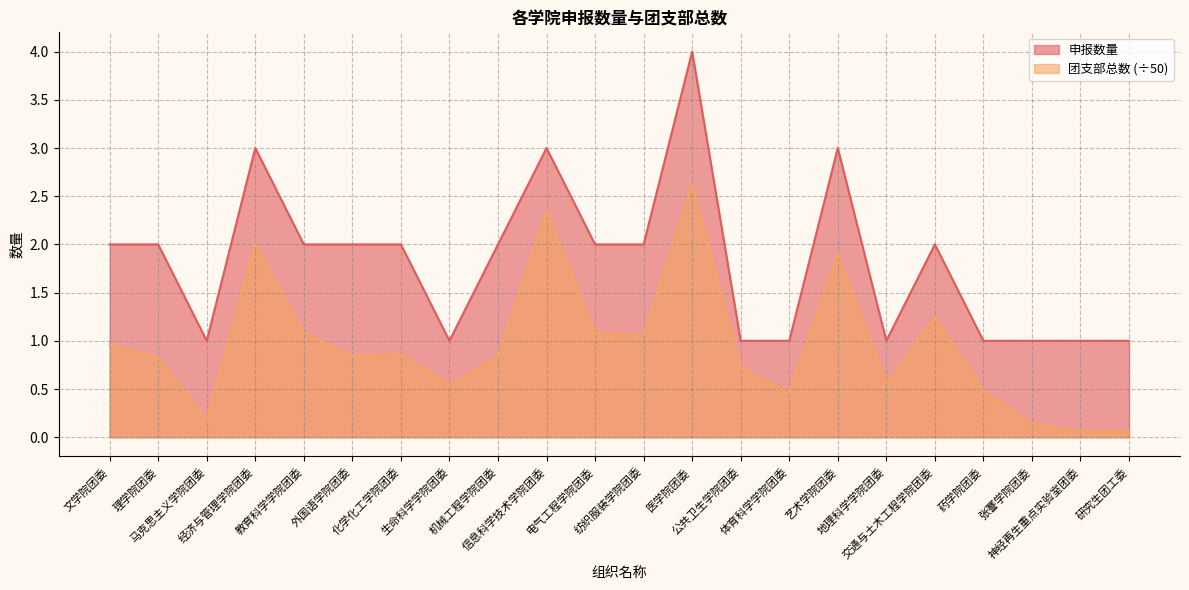

Read the 团支部总数 value at 公共卫生学院团委.

0.7